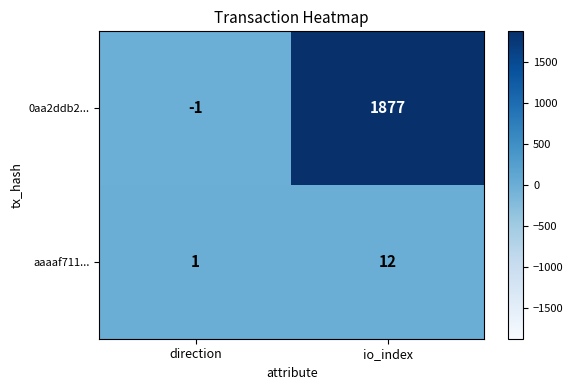

What is the sum of all 0aa2ddb2... values?

1876